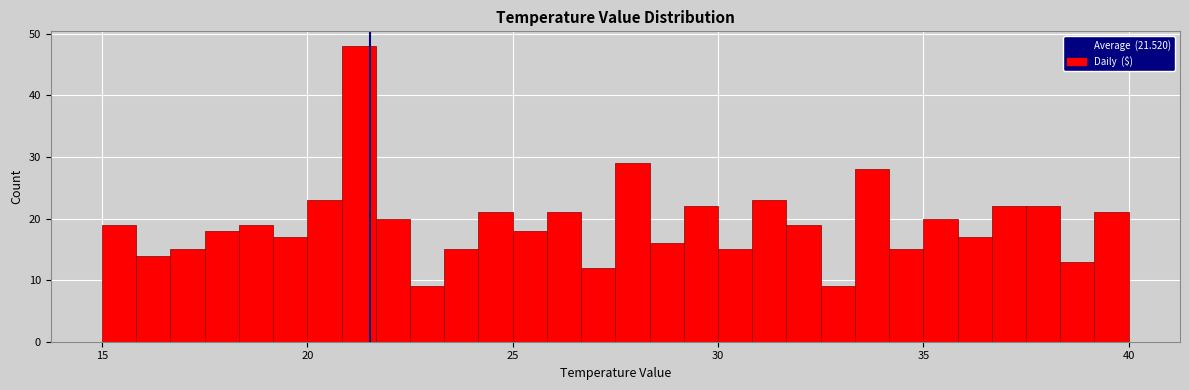

Read against the x-axis, roughly where is the centre of the tallest bar?

21.5